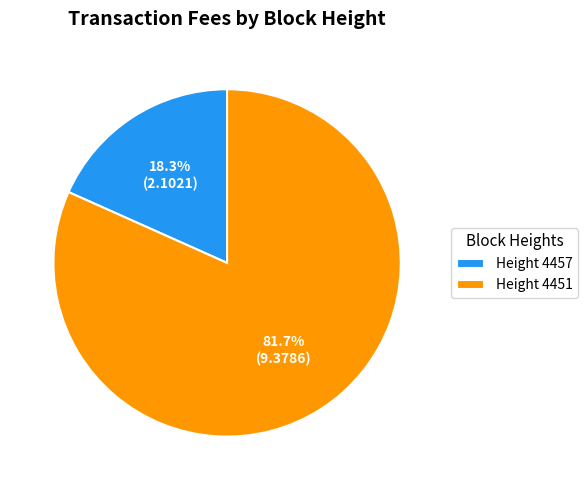

To the nearest percent, what is the difference between the largest and smallest slice percentages?

63%